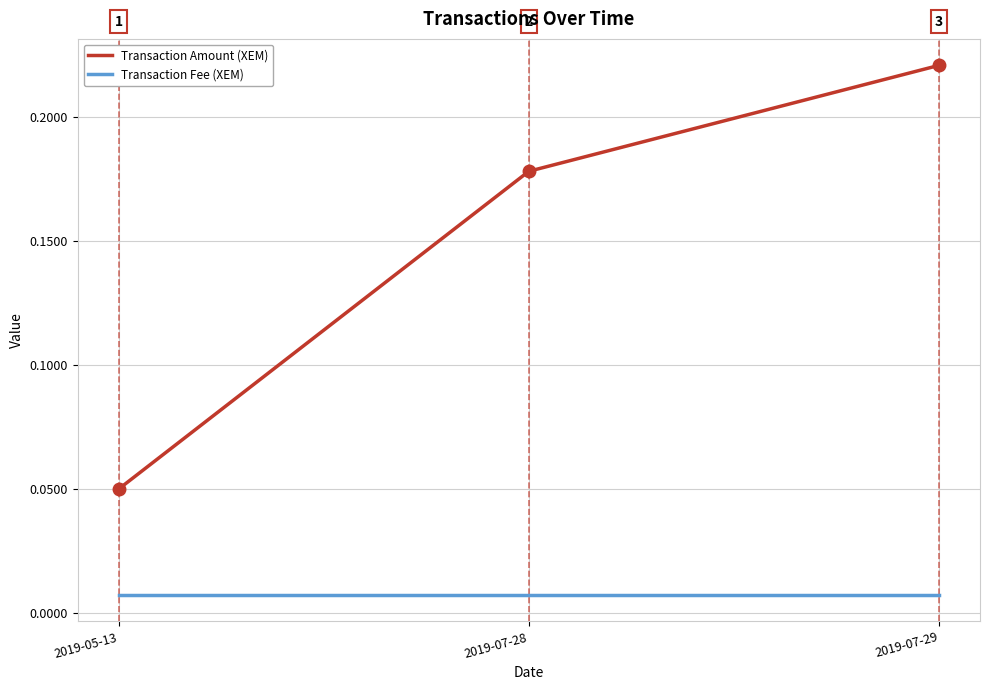

Is it true that Transaction Amount (XEM) equals 0.3 at 2019-07-28?

False